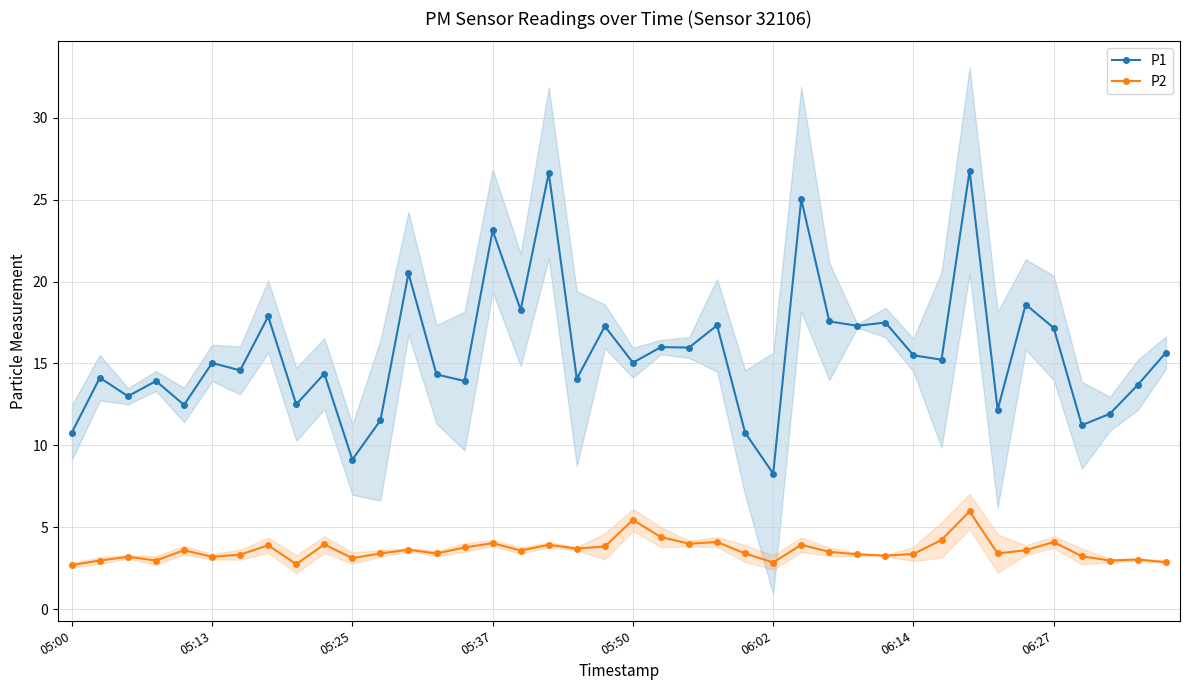

What are all the series names shown in the legend?

P1, P2